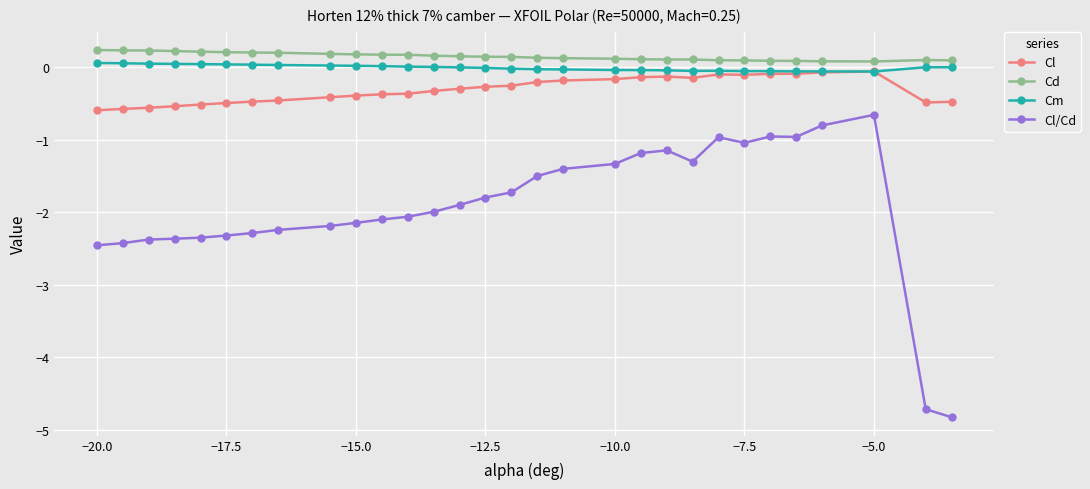

What is the value of the Cd point at the 1st from the left?

0.2